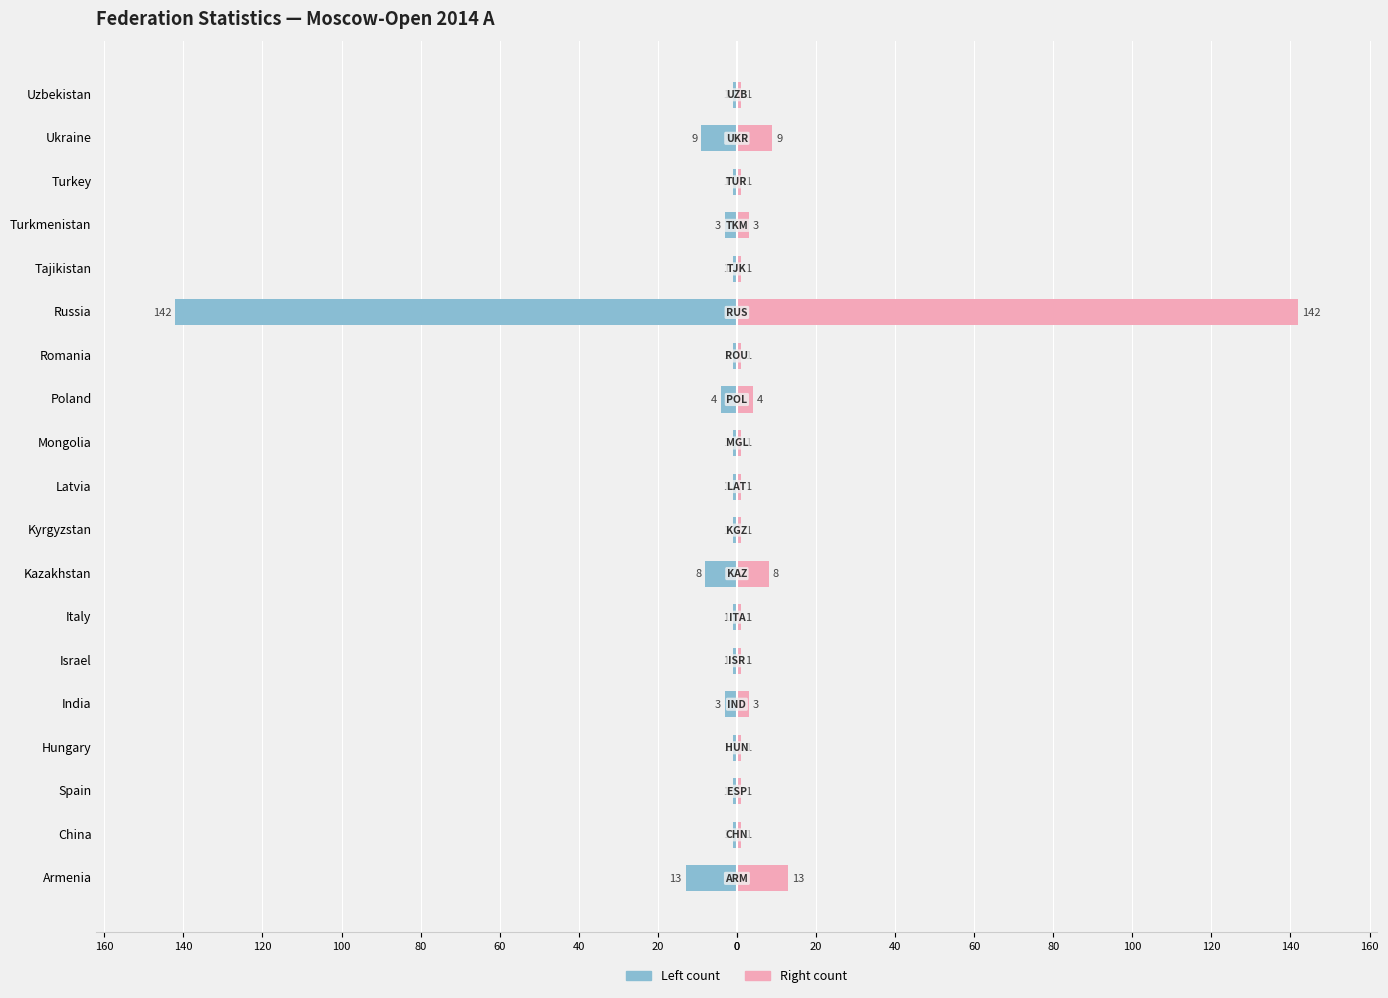

What is the spread (max minus min) of values at 140?

16